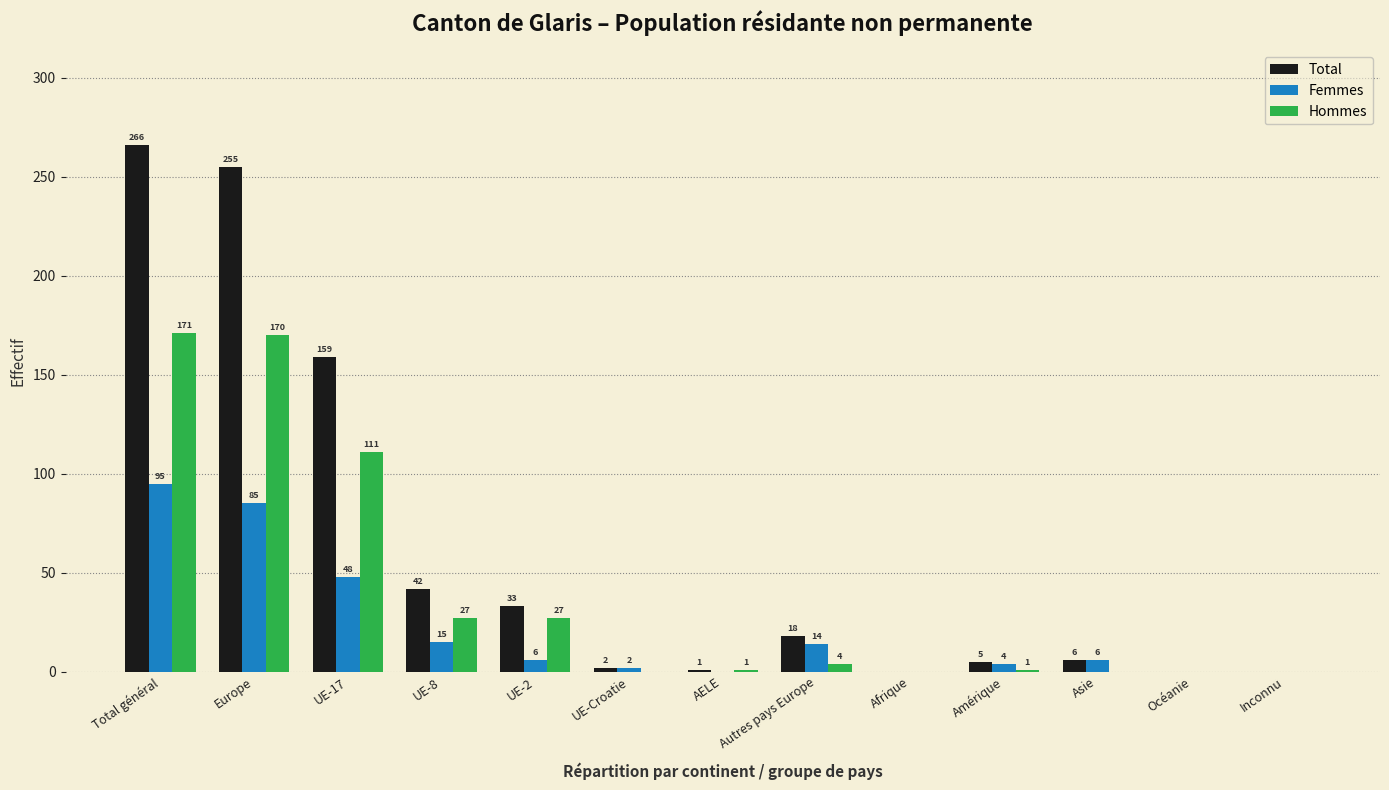

The Total series shows 42 at UE-8. True or false?

True